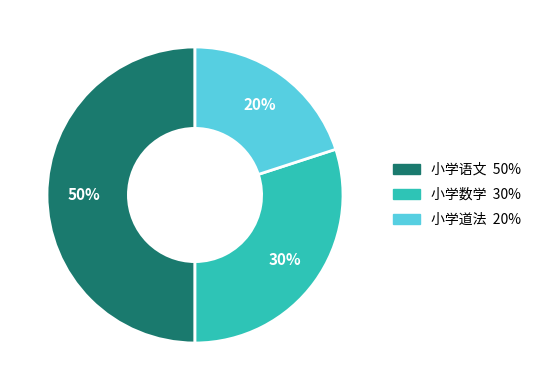

The 小学语文 slice represents 50% of the pie. True or false?

True